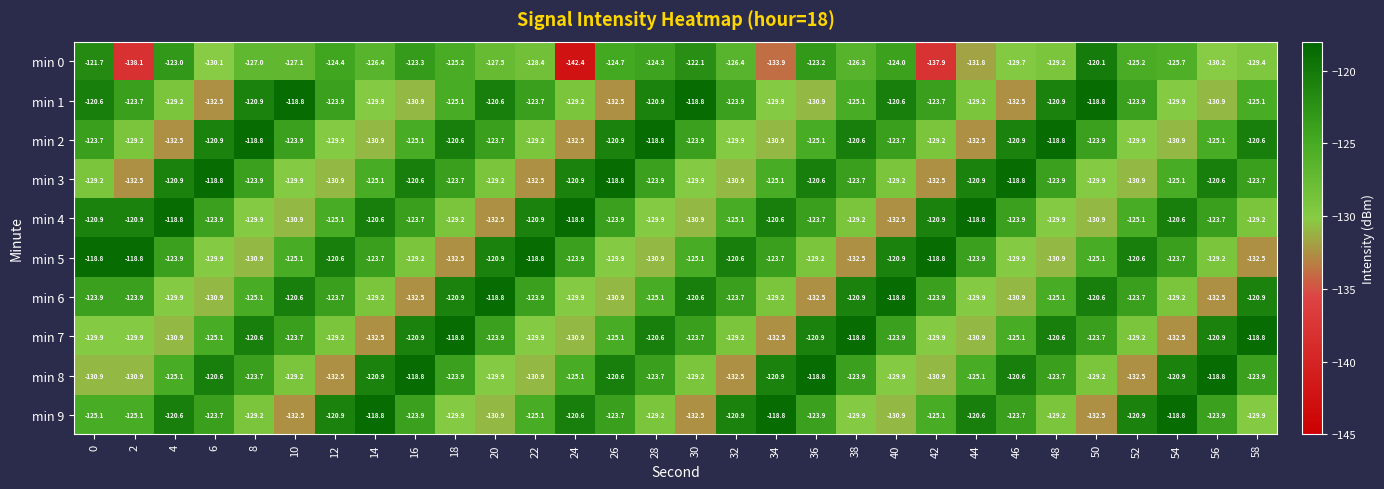

Rank the series at 12 from lowest to highest value.

min 8, min 3, min 2, min 7, min 4, min 0, min 1, min 6, min 9, min 5